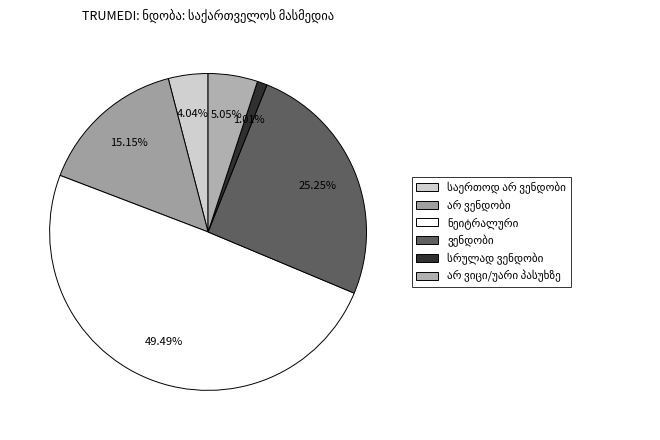

Count the number of slices in the pie.

6